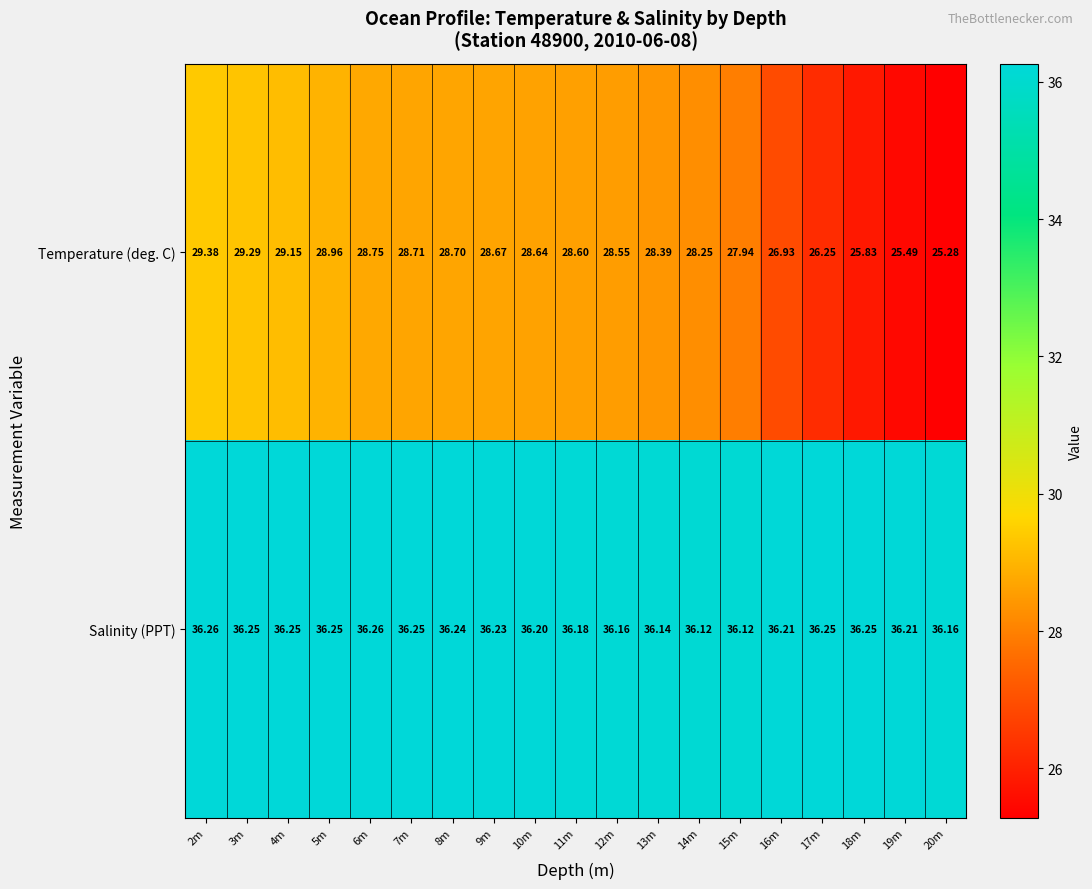

Is the value of Temperature (deg. C) at 2m greater than the value of Salinity (PPT) at 12m?

No